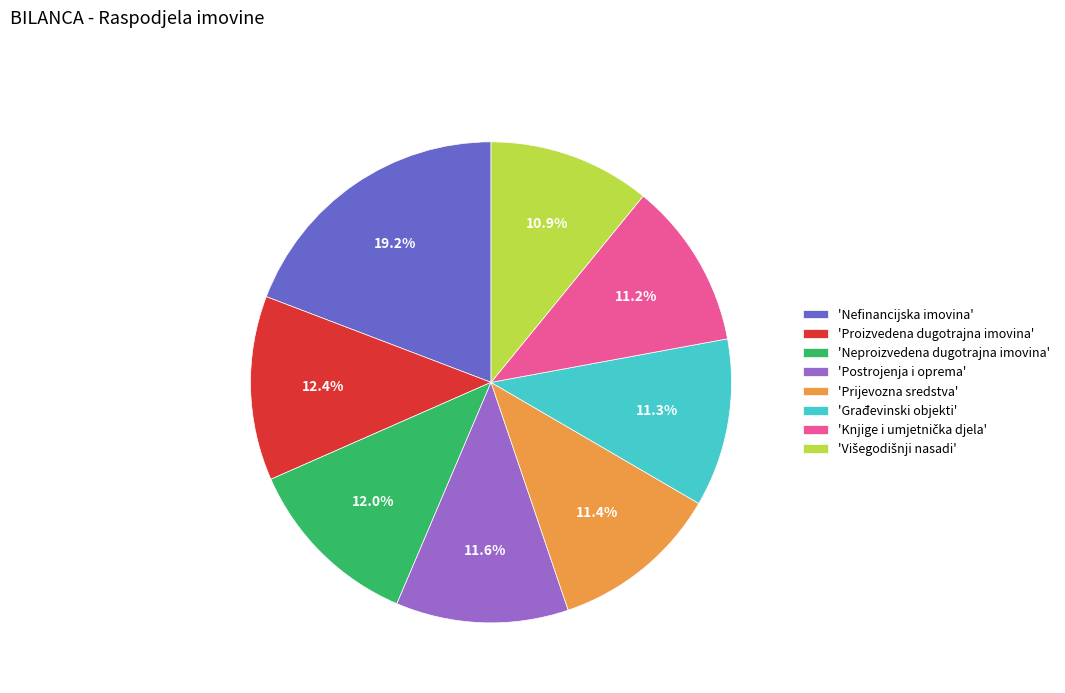

What is the total percentage of 'Nefinancijska imovina' and 'Proizvedena dugotrajna imovina'?

31.6%